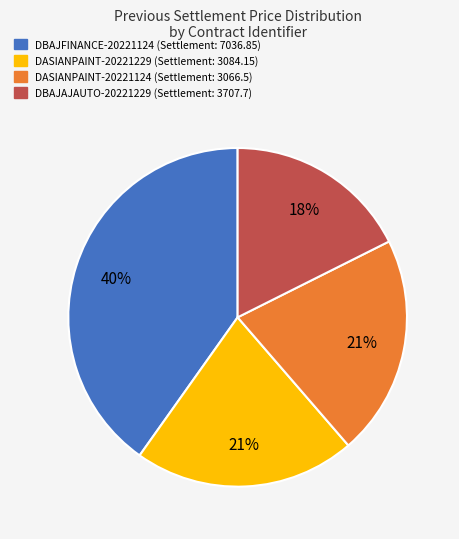

To the nearest percent, what is the average slice percentage?

25%